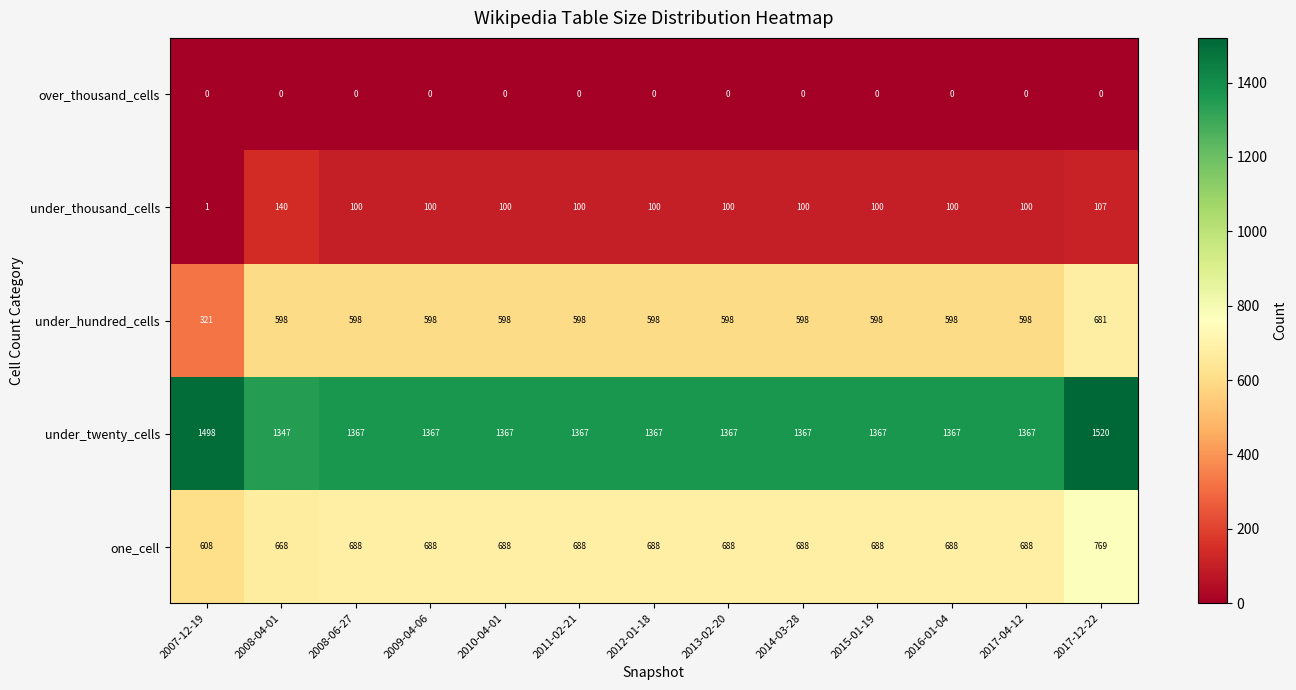

At 2009-04-06, list the series in order from largest to smallest.

under_twenty_cells, one_cell, under_hundred_cells, under_thousand_cells, over_thousand_cells